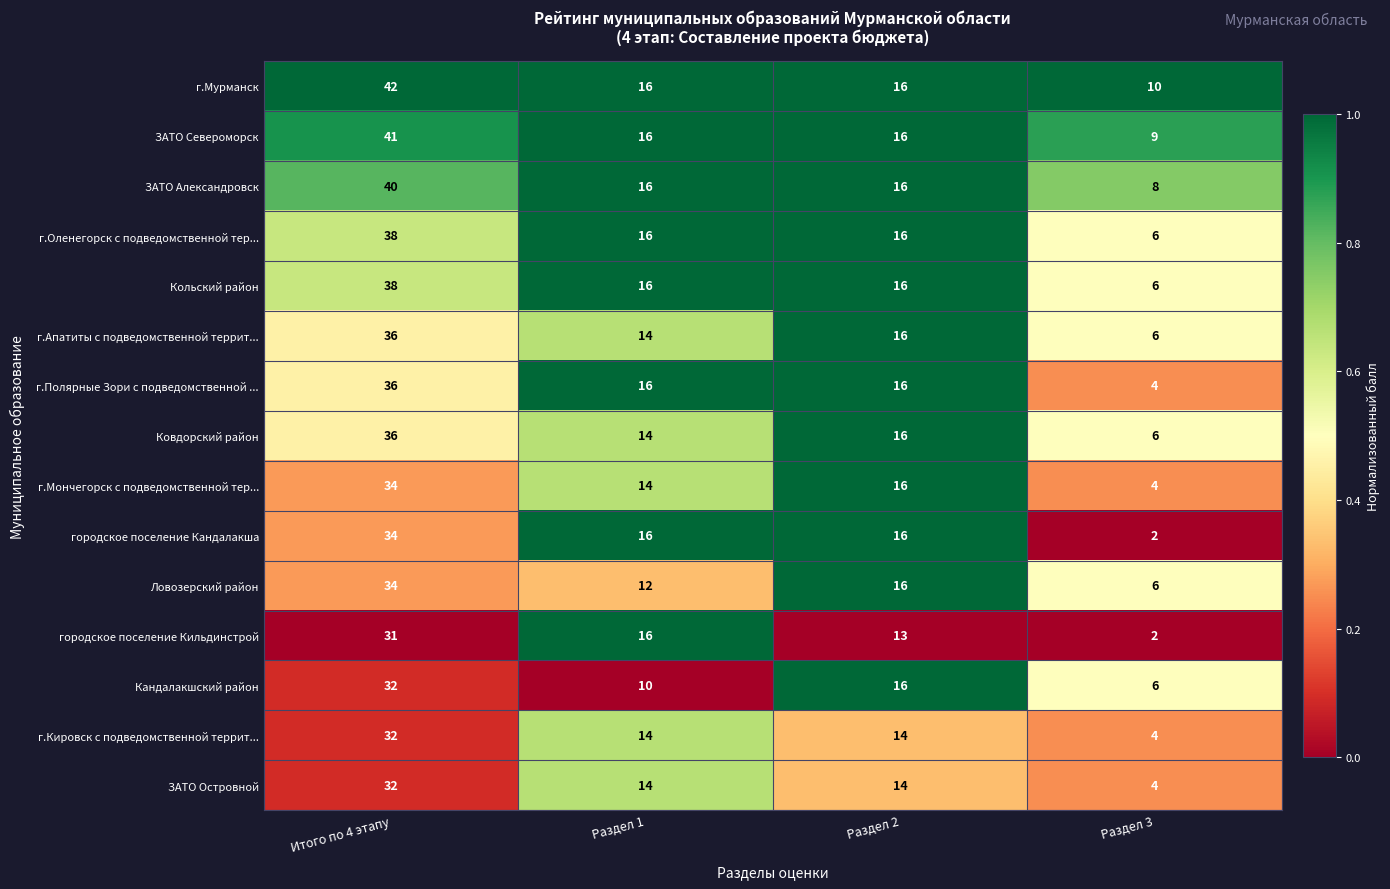

At which category is the sum across all series the highest?

Итого по 4 этапу